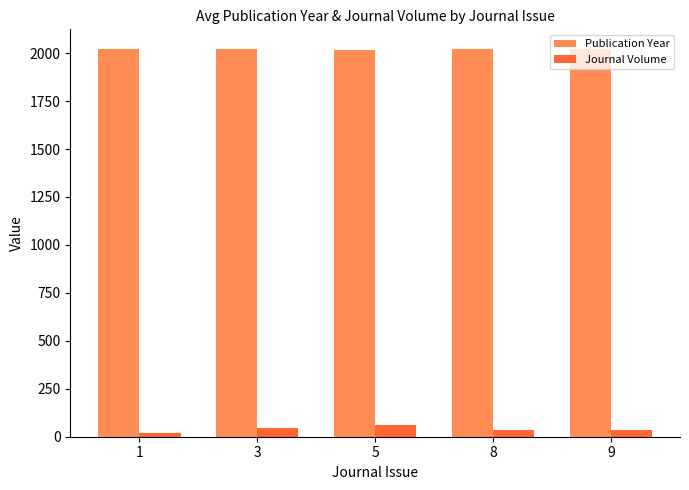

Which series has the largest total across all categories?

Publication Year